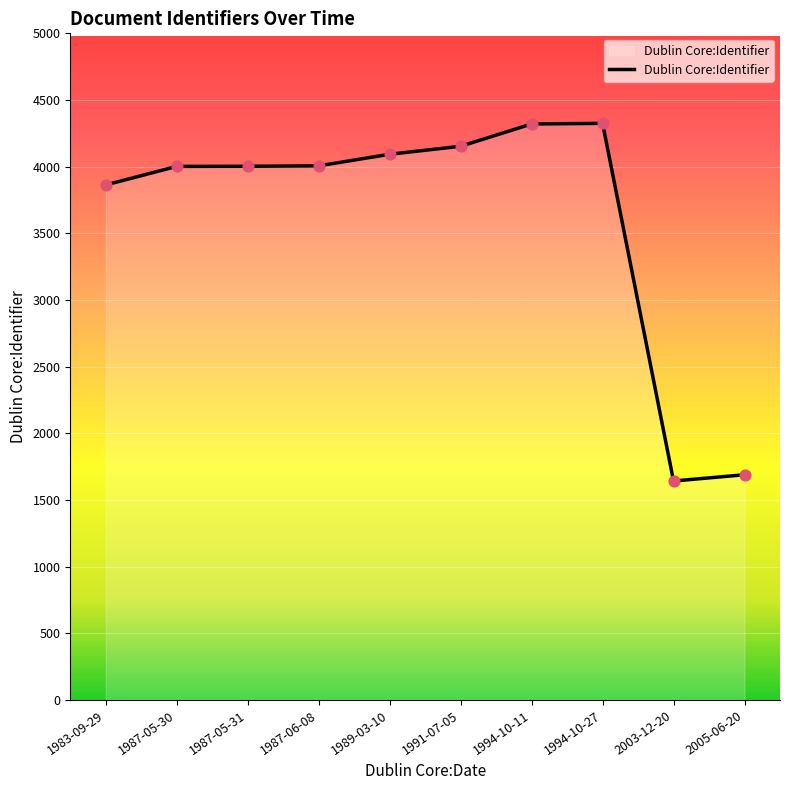

Which has a higher value, 1989-03-10 or 1994-10-27?

1994-10-27